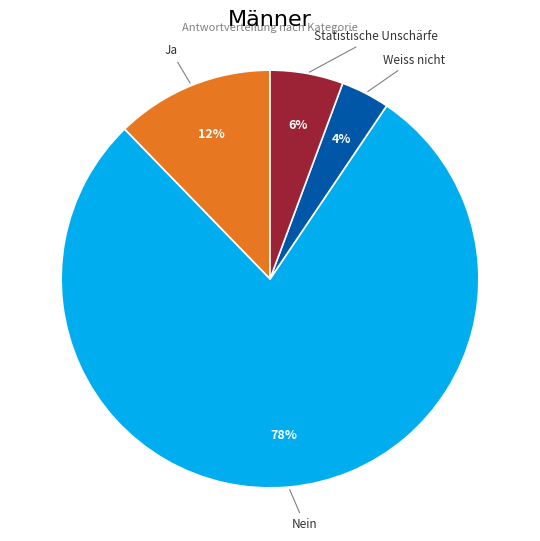

How many slices are in this pie chart?

4